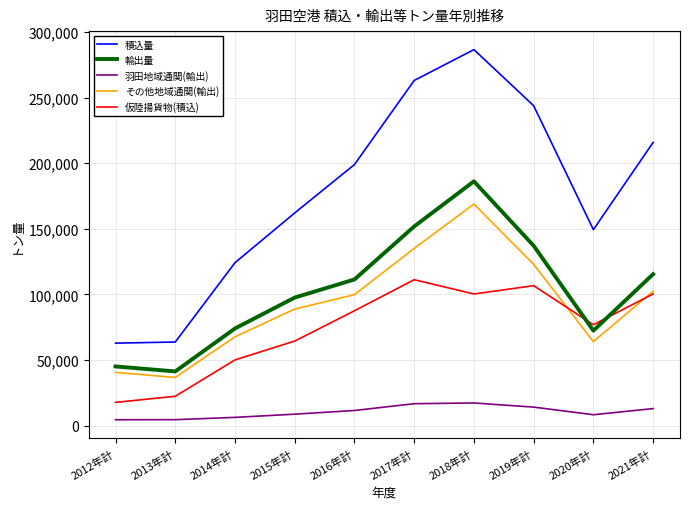

Which series changed the most between 2013年計 and 2018年計?

積込量